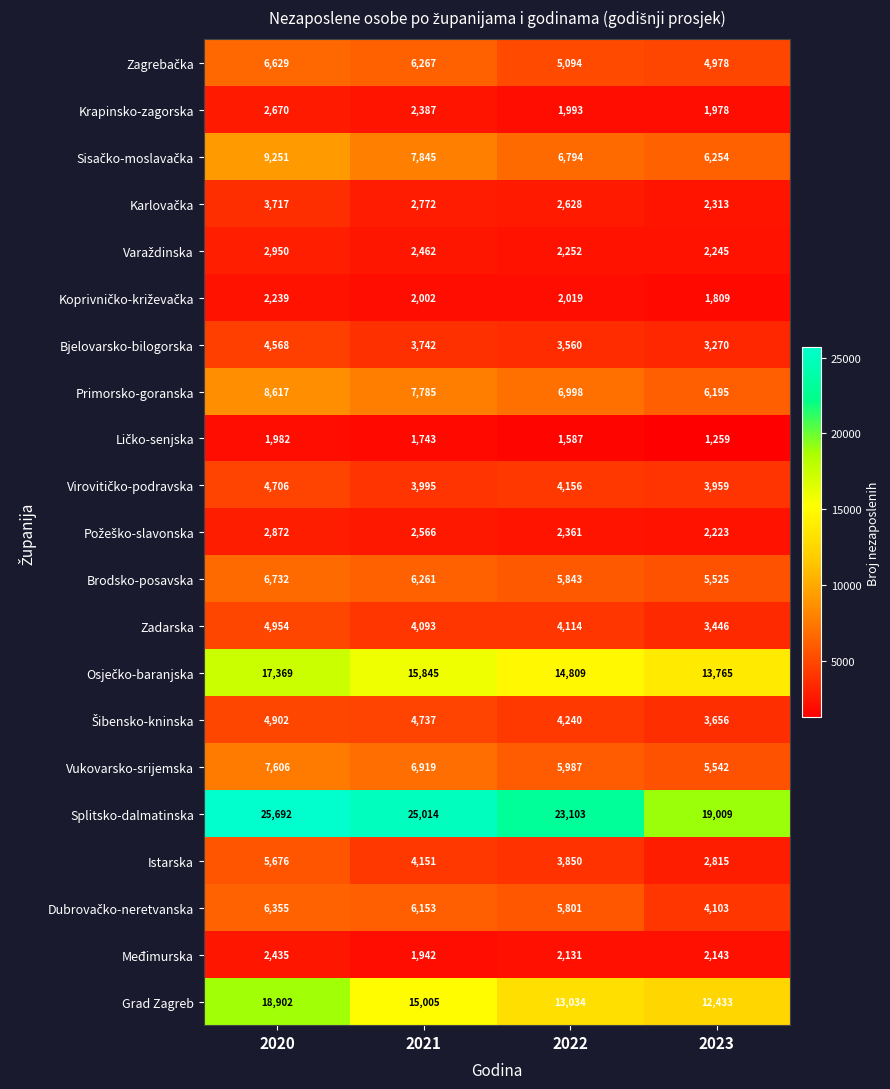

At which category is the sum across all series the highest?

2020